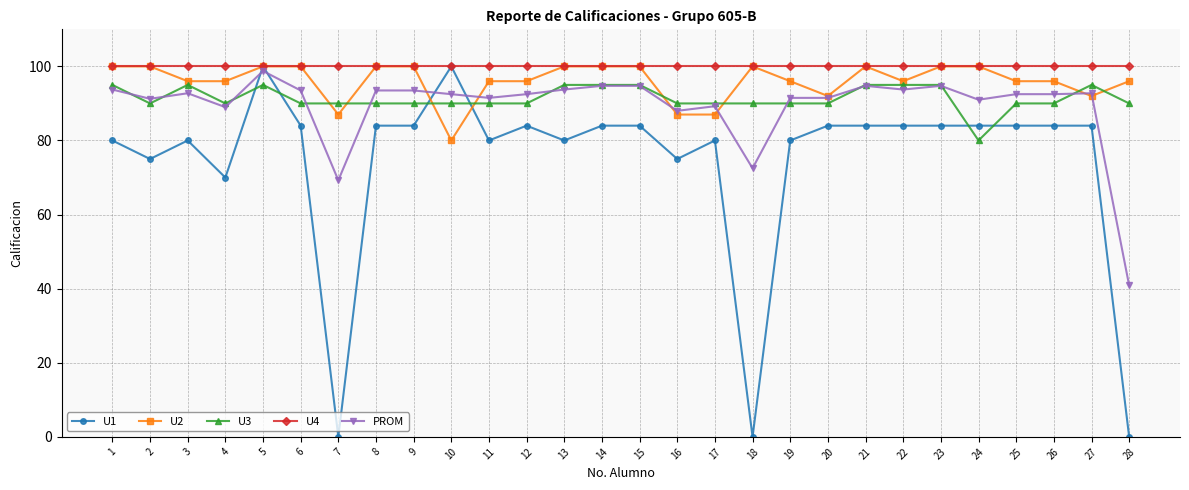

Between which two adjacent categories do PROM and U3 first intersect?

1 and 2